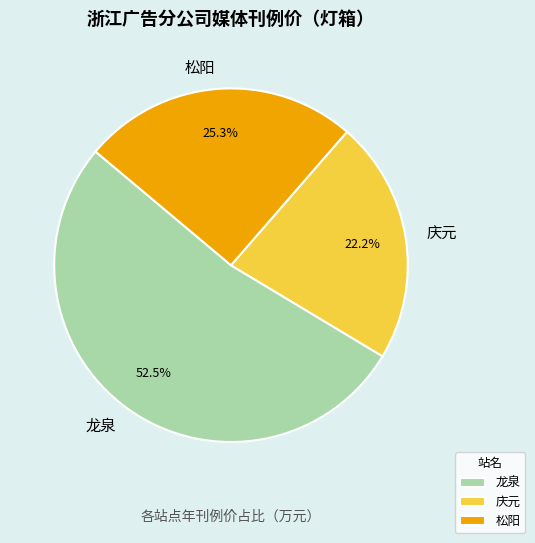

True or false: 龙泉 accounts for 34% of the total.

False